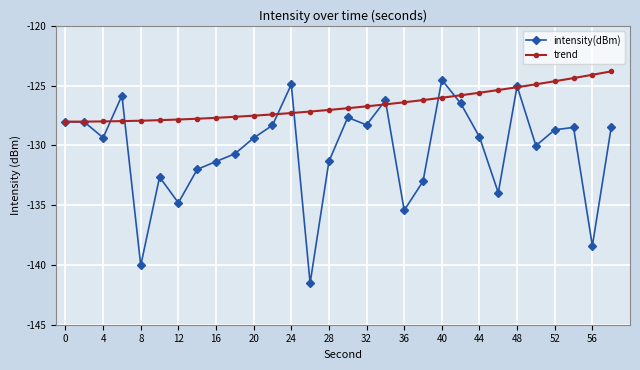

Rank the series by their average value, from highest to lowest.

trend, intensity(dBm)